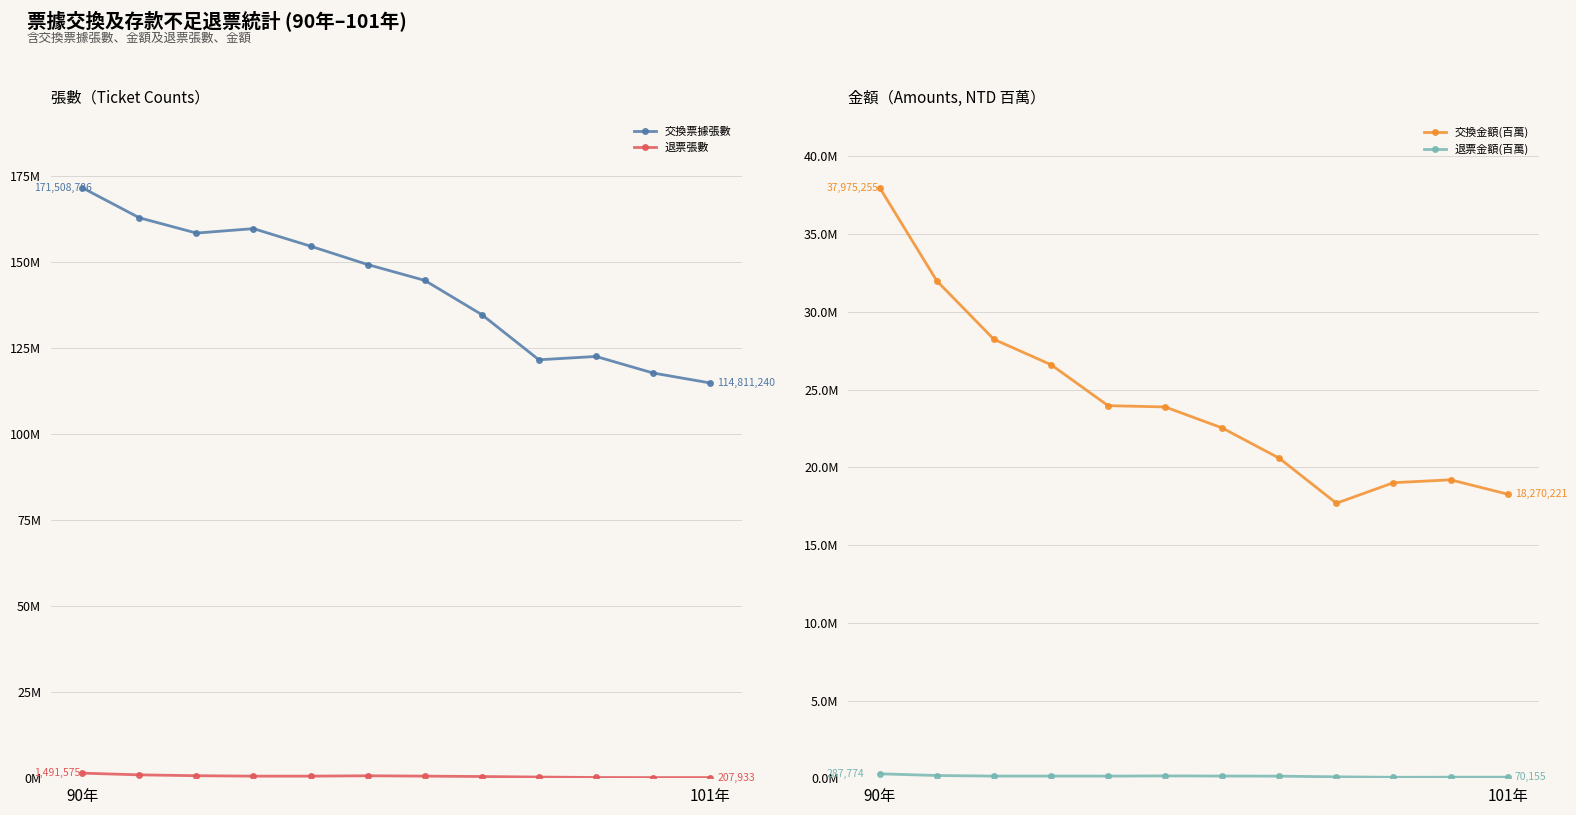

True or false: 退票金額(百萬) has a value of 136783 at 7.

True